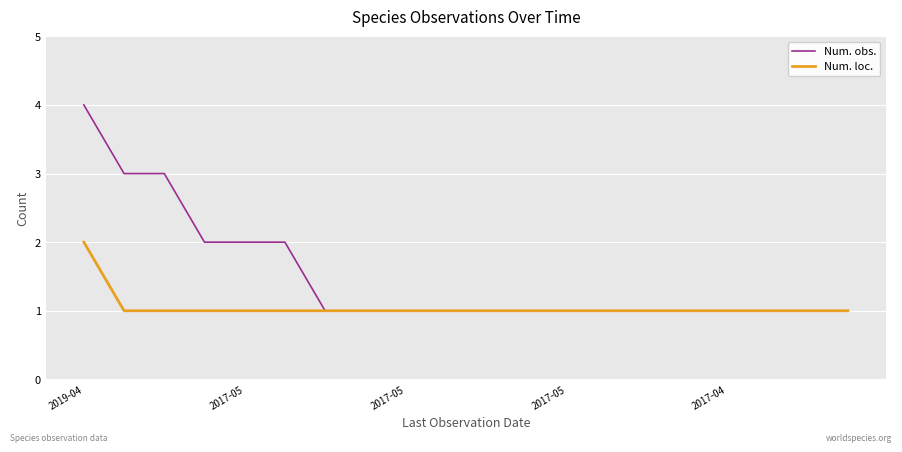

List the series in order of their peak value, highest first.

Num. obs., Num. loc.